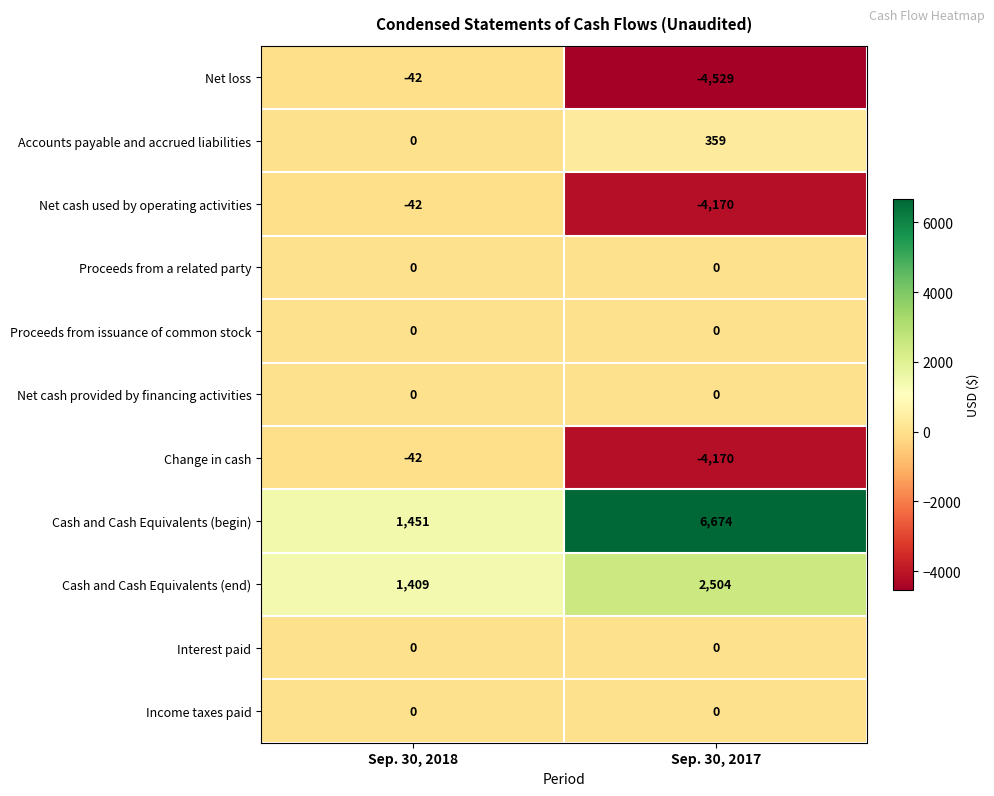

What is the average value of the Change in cash series?

-2106